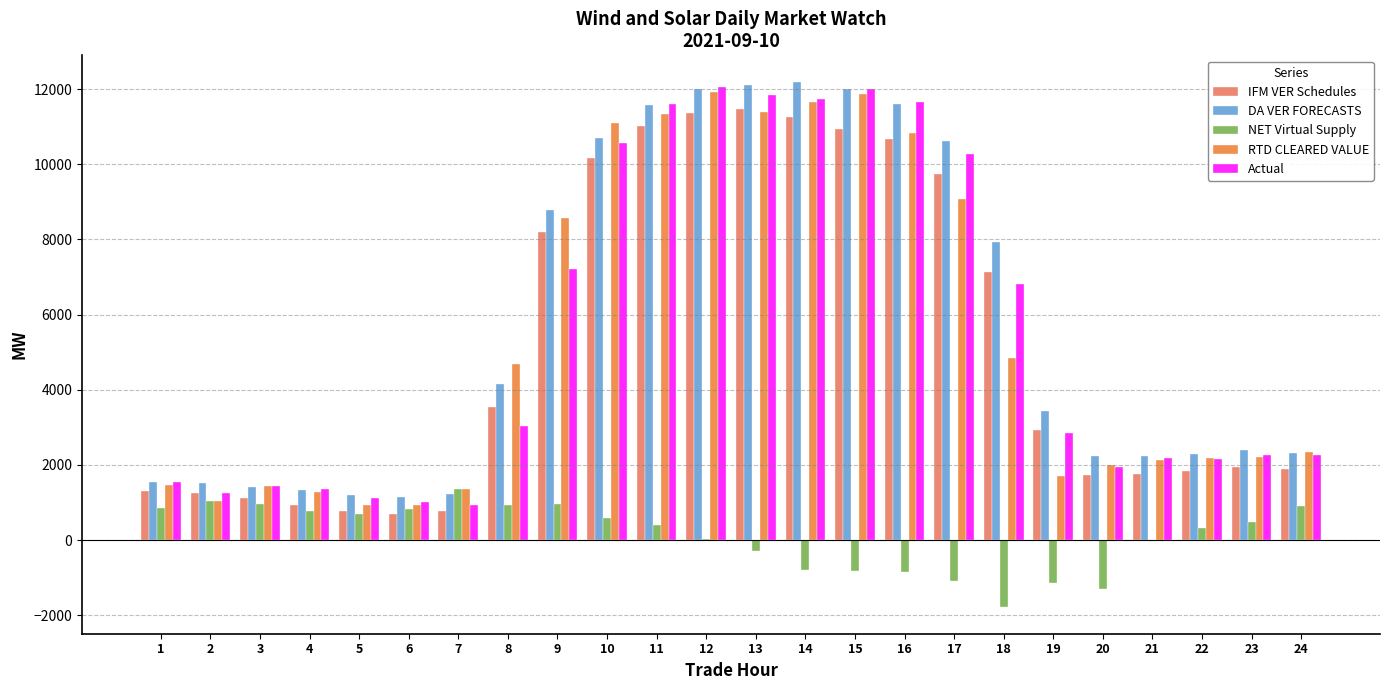

True or false: NET Virtual Supply has a value of 441.9 at 9.

False